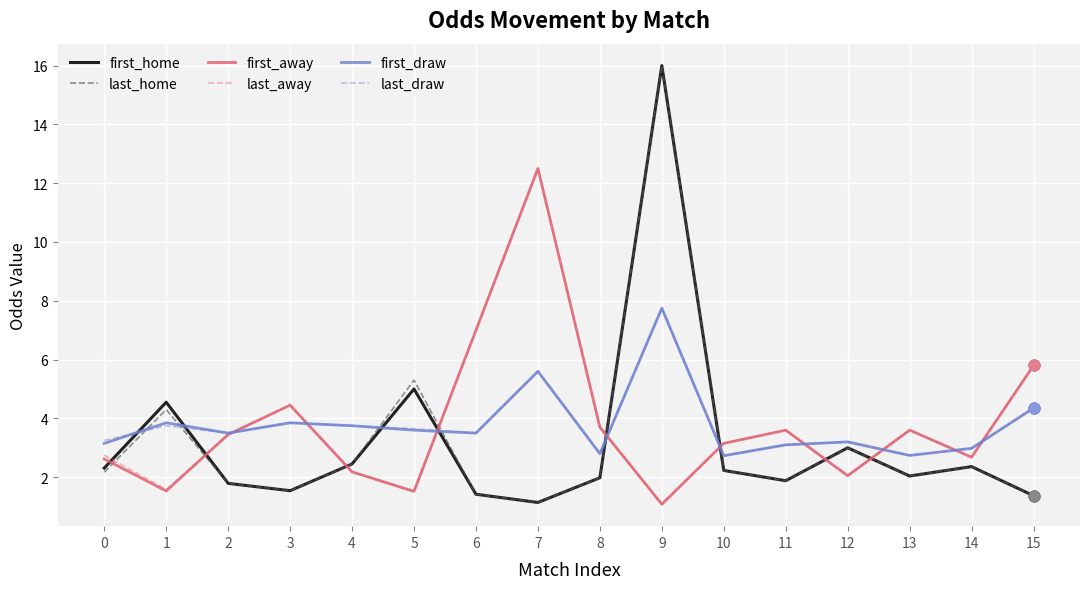

At which category is the sum across all series the highest?

9